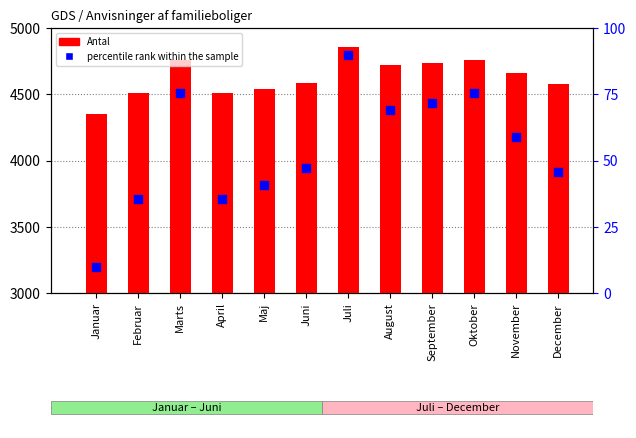

Which series has the largest total across all categories?

Antal